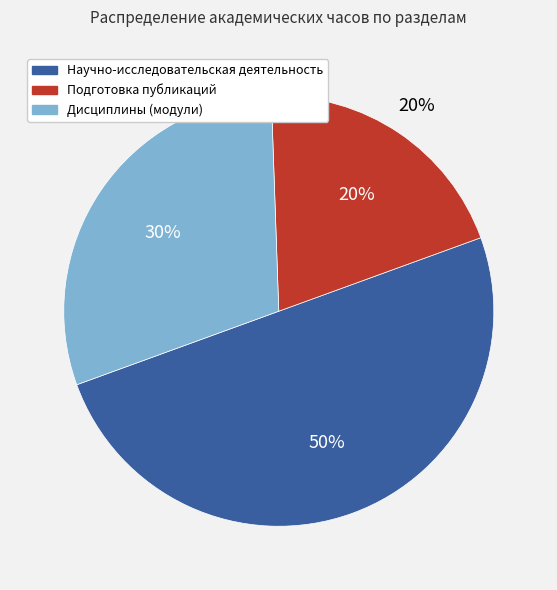

To the nearest percent, what is the difference between the Подготовка публикаций and Научно-исследовательская деятельность slice percentages?

30%